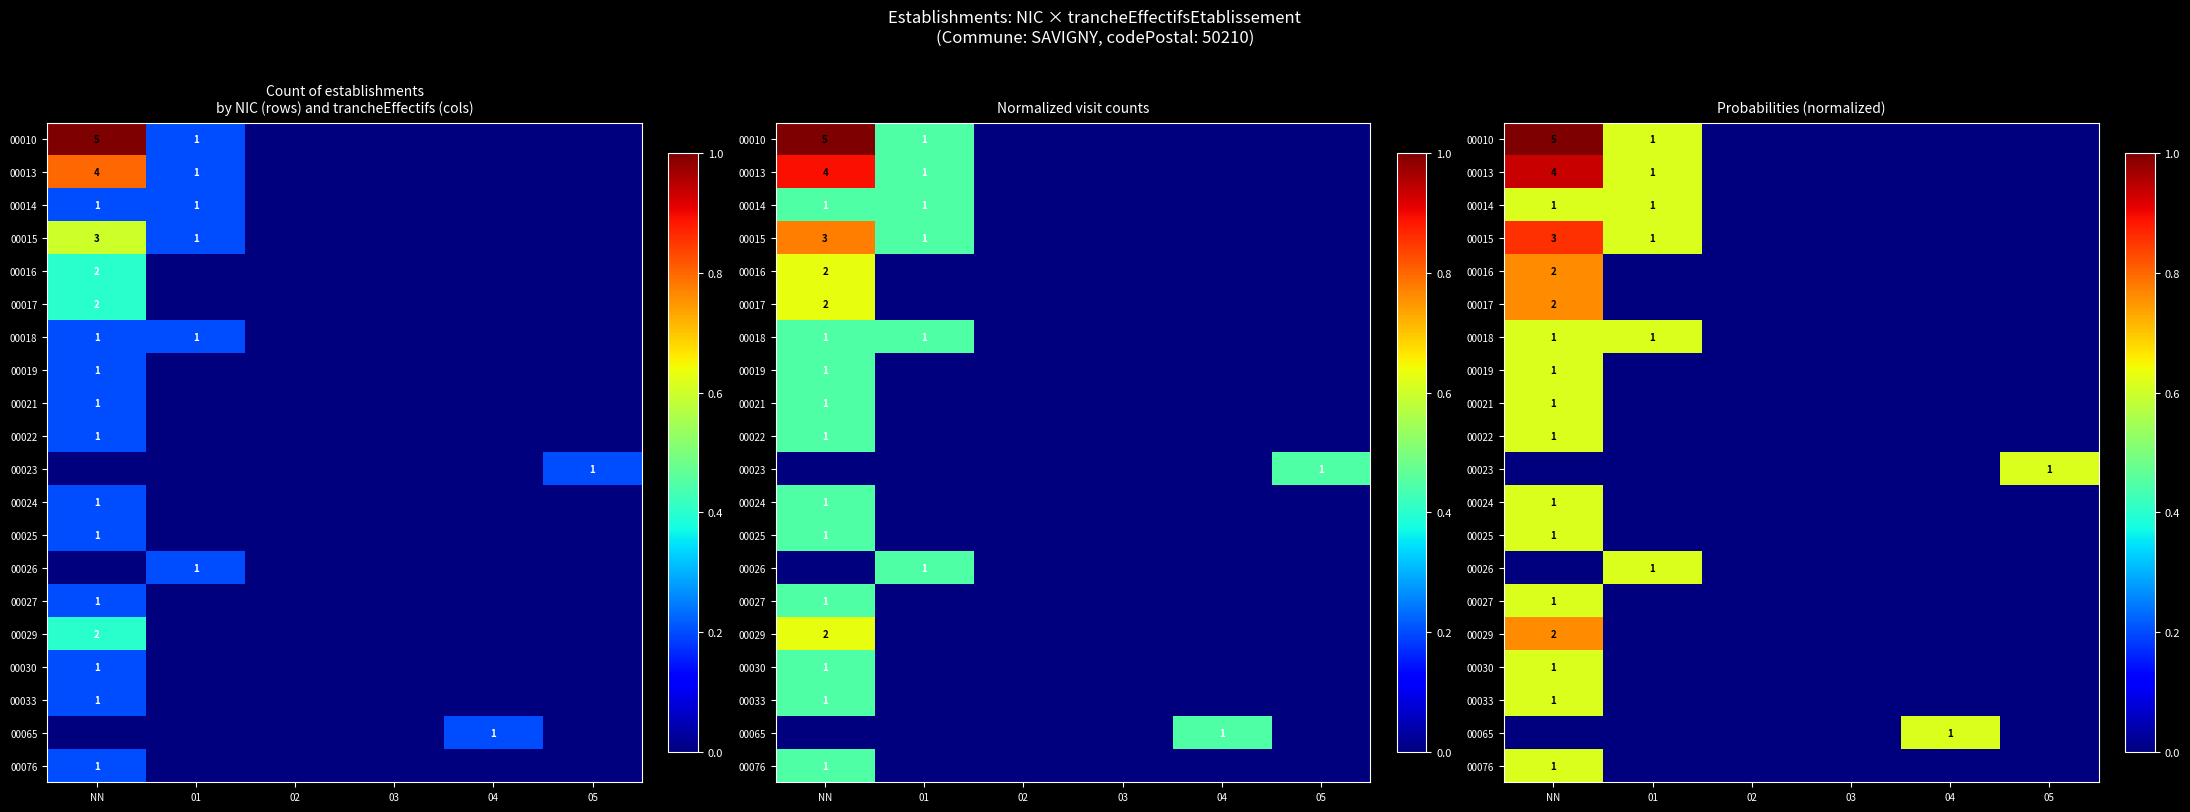

What is the sum of all 00027 values?

0.6